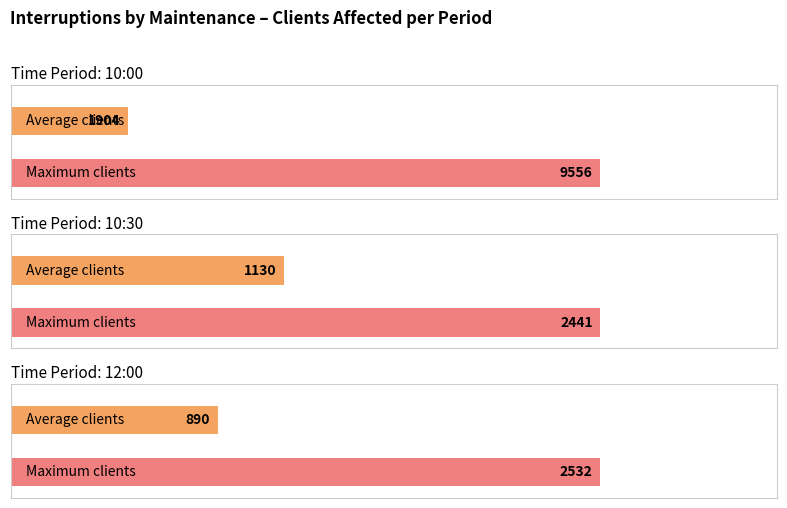

Does the chart contain any negative values?

No